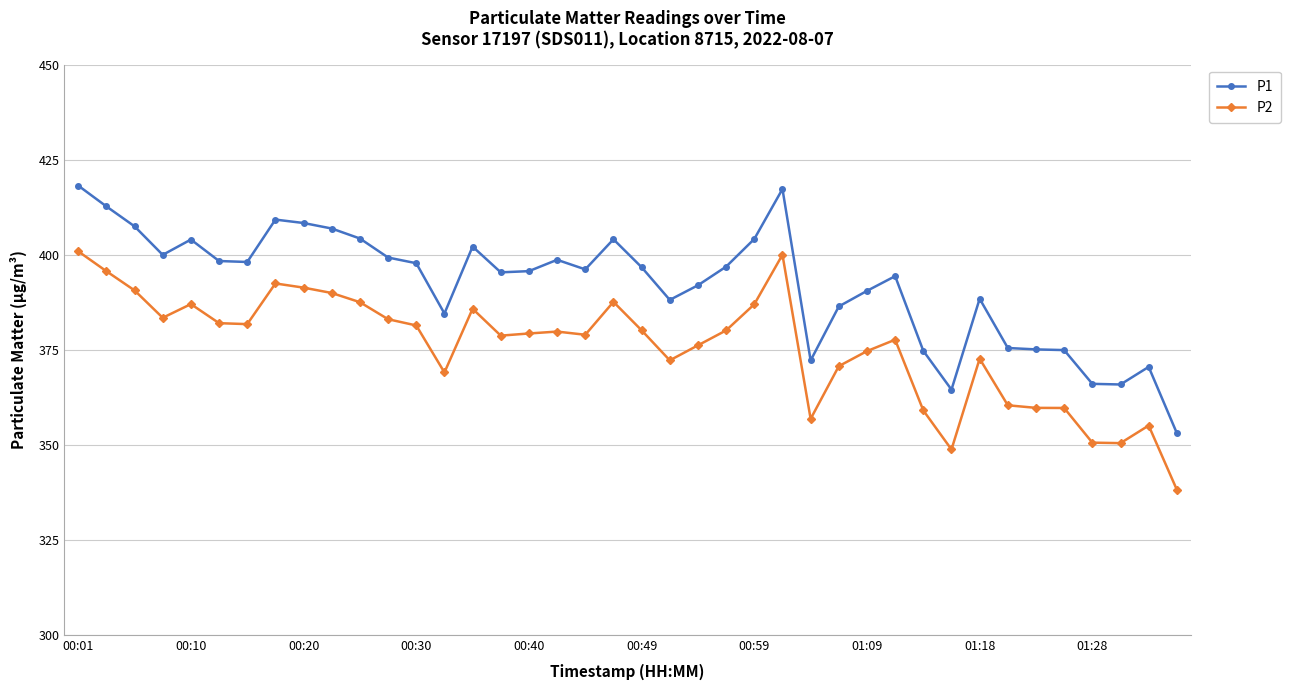

Which series has the widest spread of values?

P1